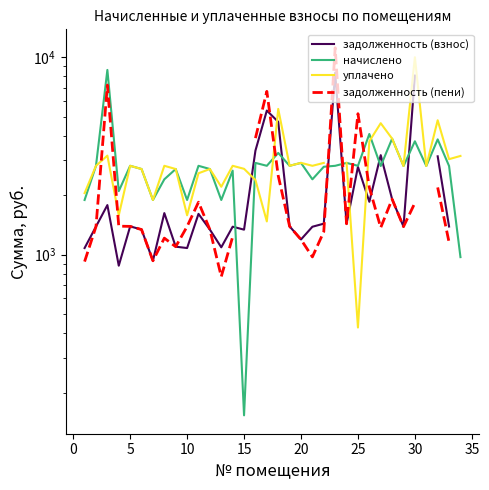

How many values in the задолженность (пени) series exceed 1391?

14